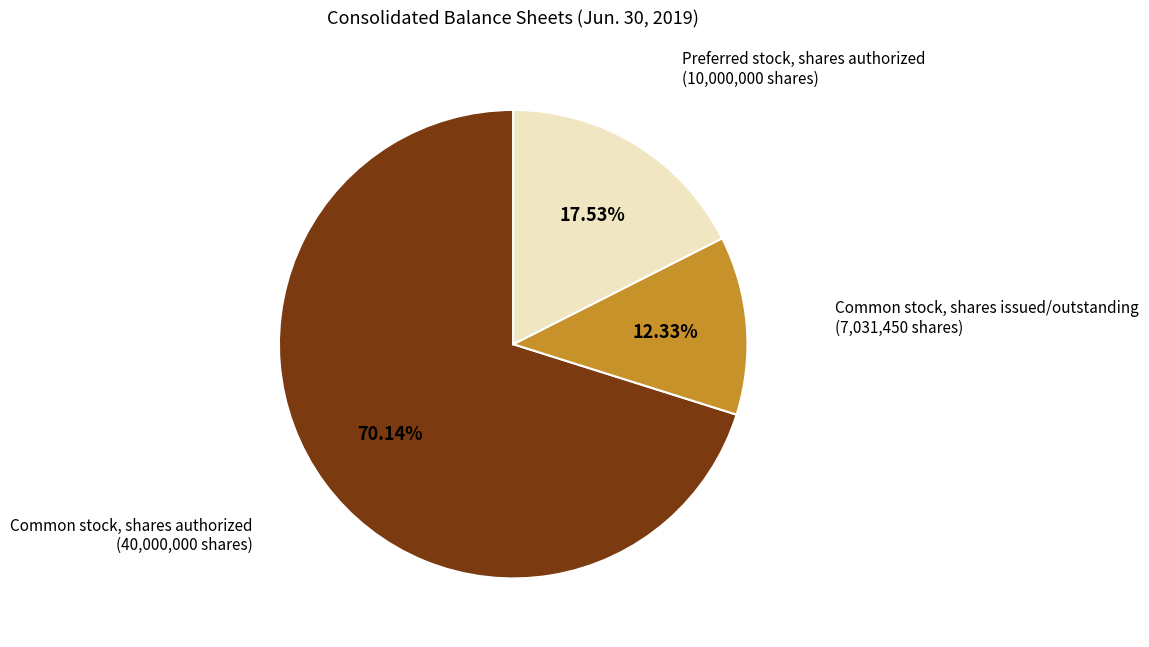

What is the largest slice in the pie chart?

Common stock, shares authorized